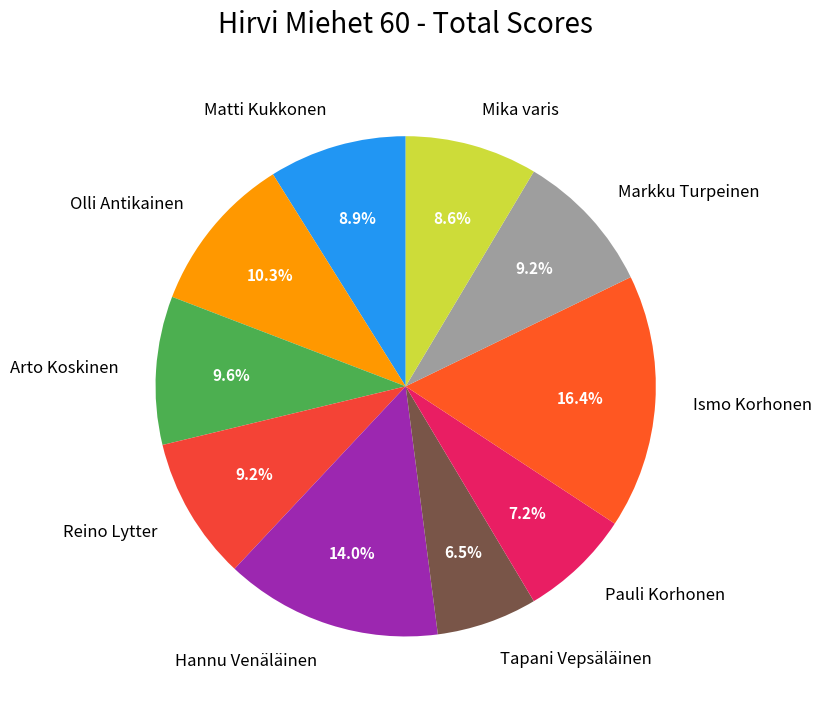

What portion of the pie excludes Olli Antikainen?

89.7%